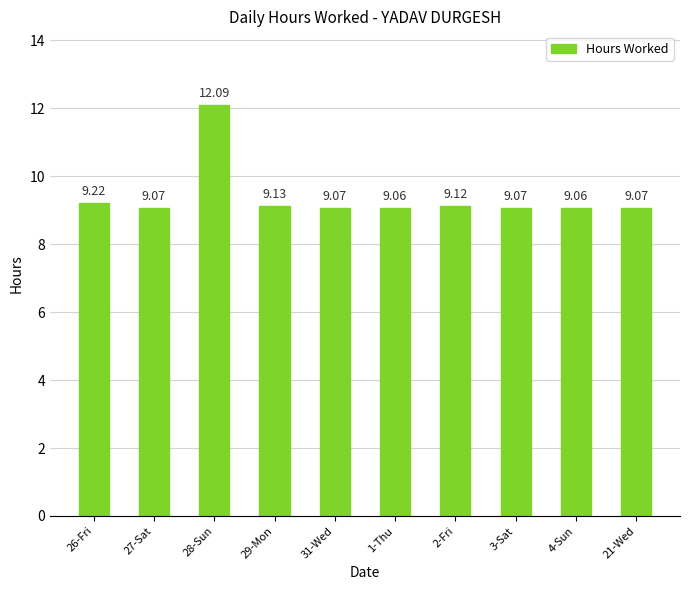

What is the sum of the values at 1-Thu and 31-Wed?

18.1